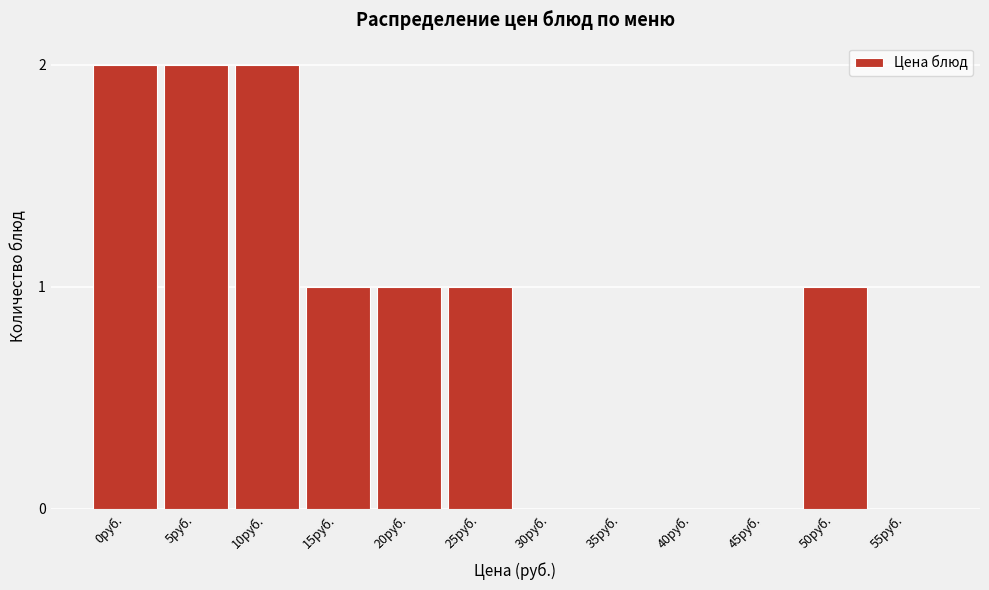

Reading left to right, extract all data points from this chart.

0руб.=2	5руб.=2	10руб.=2	15руб.=1	20руб.=1	25руб.=1	30руб.=0	35руб.=0	40руб.=0	45руб.=0	50руб.=1	55руб.=0